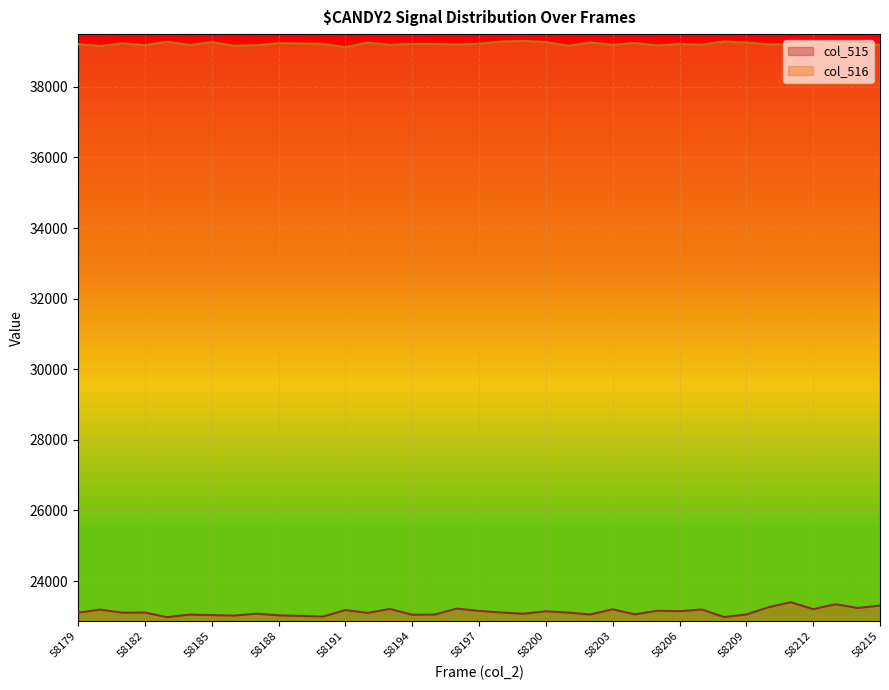

List the labels in order of col_515 value, largest first.

58211, 58213, 58215, 58210, 58214, 58196, 58193, 58212, 58203, 58207, 58180, 58191, 58205, 58197, 58206, 58200, 58198, 58182, 58201, 58179, 58181, 58192, 58187, 58199, 58204, 58202, 58209, 58195, 58184, 58194, 58185, 58188, 58186, 58189, 58190, 58208, 58183